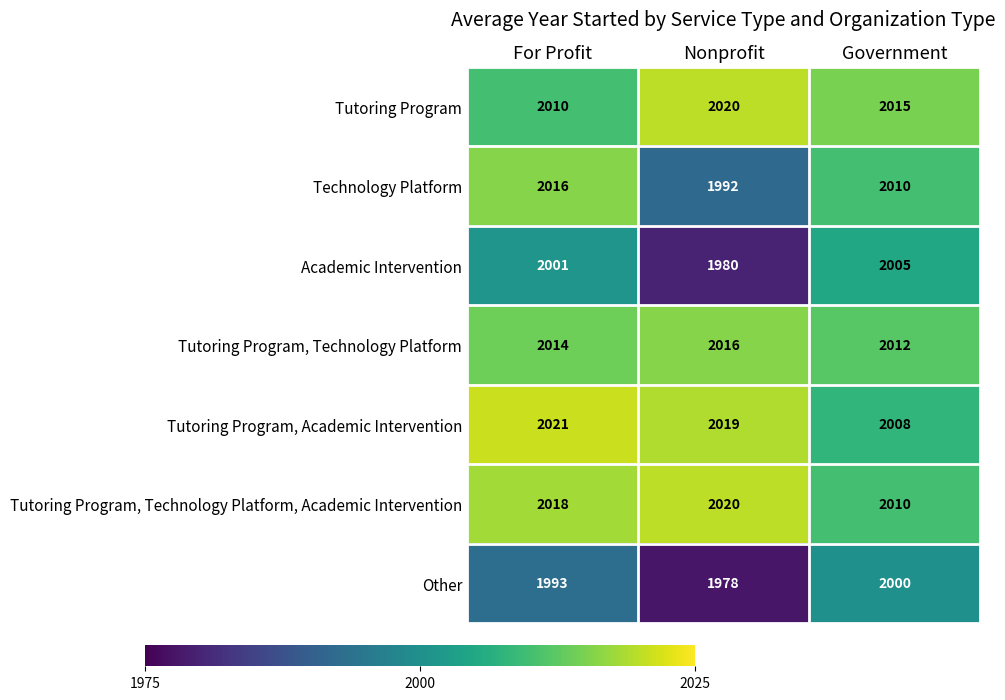

What is the difference between the Tutoring Program, Technology Platform values at Nonprofit and Government?

4